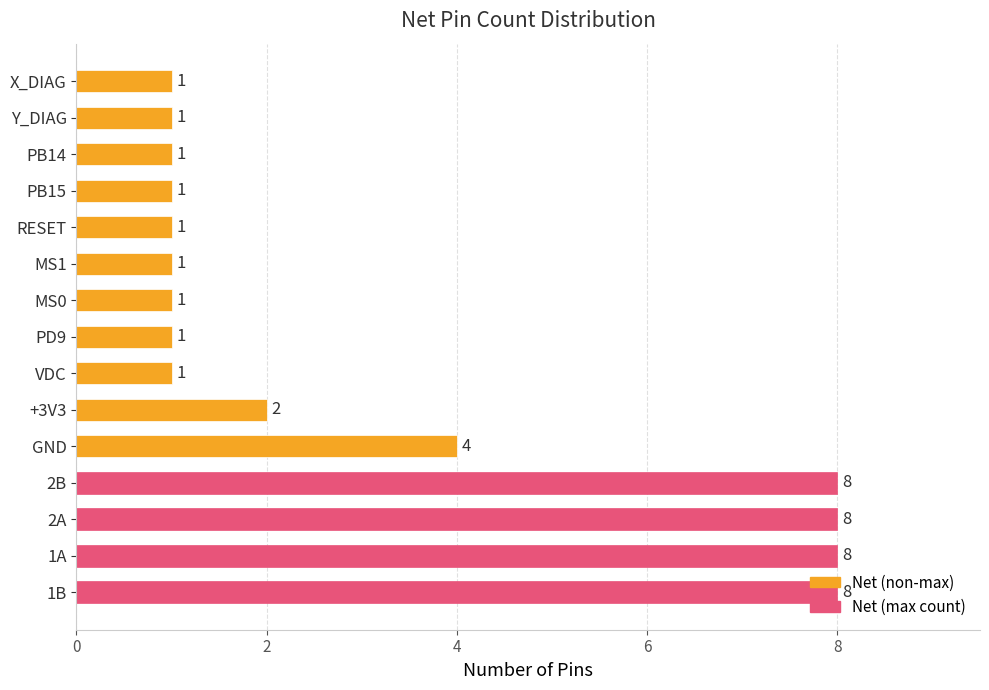

How many bars are there in total?

15